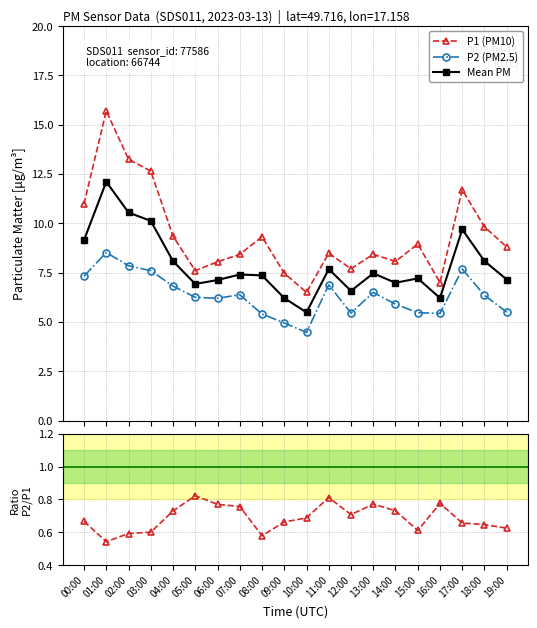

True or false: Mean PM and P1 (PM10) cross at least once.

False